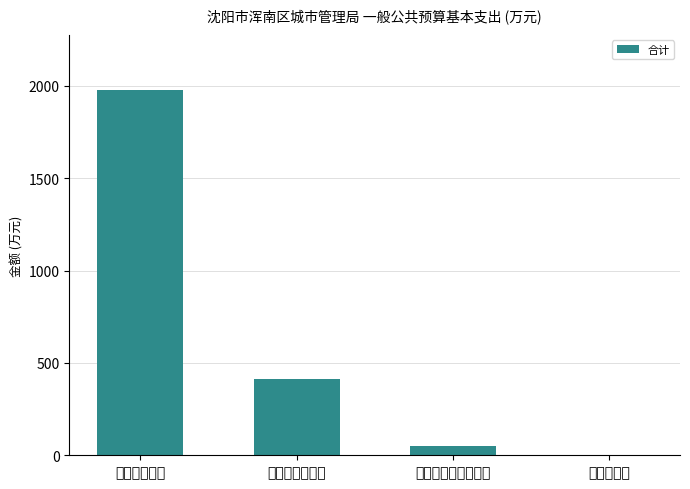

Is it true that the value at 商品和服务支出 is 229.7?

False